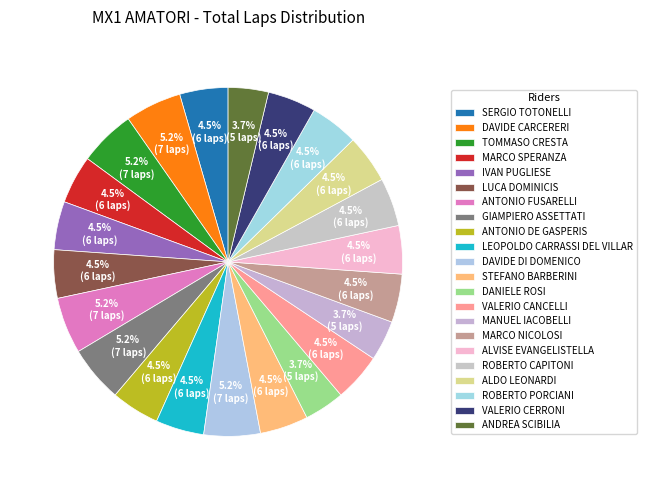

How many segments does this pie chart have?

22